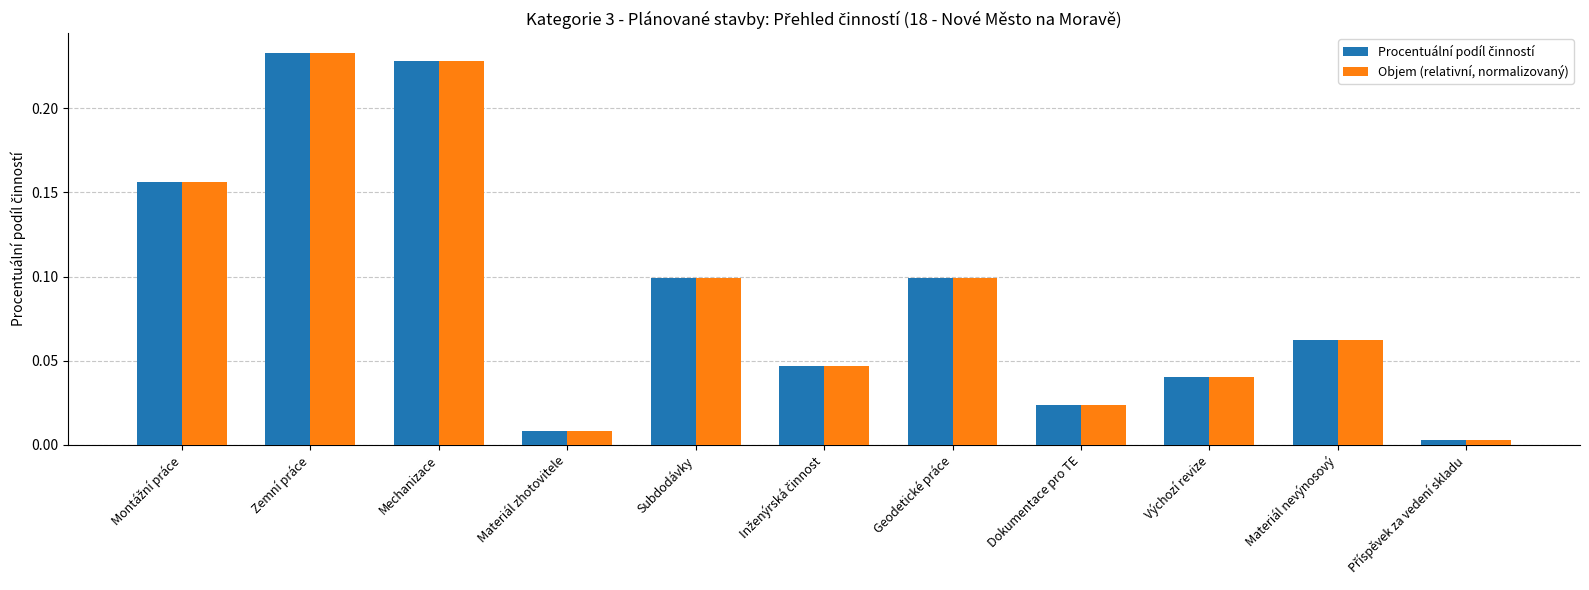

At how many categories does at least one series exceed 0?

11